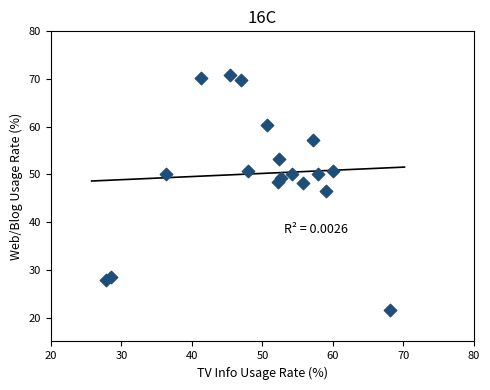

What is the range of X values (max minus min)?

40.4